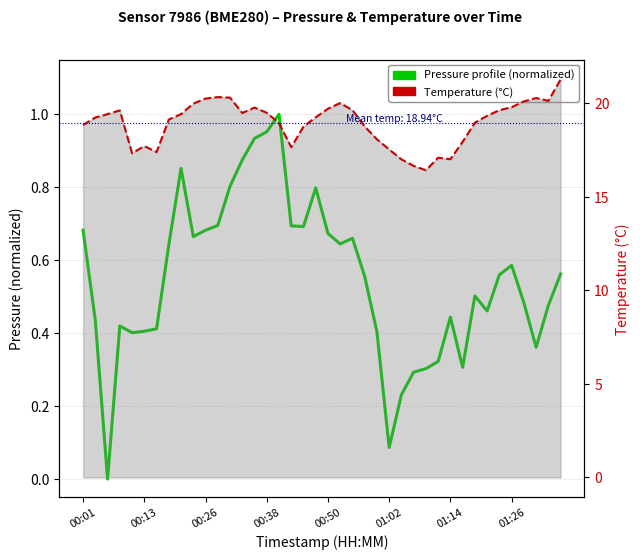

Is it true that pressure (normalized) equals 1.1 at 17?

False